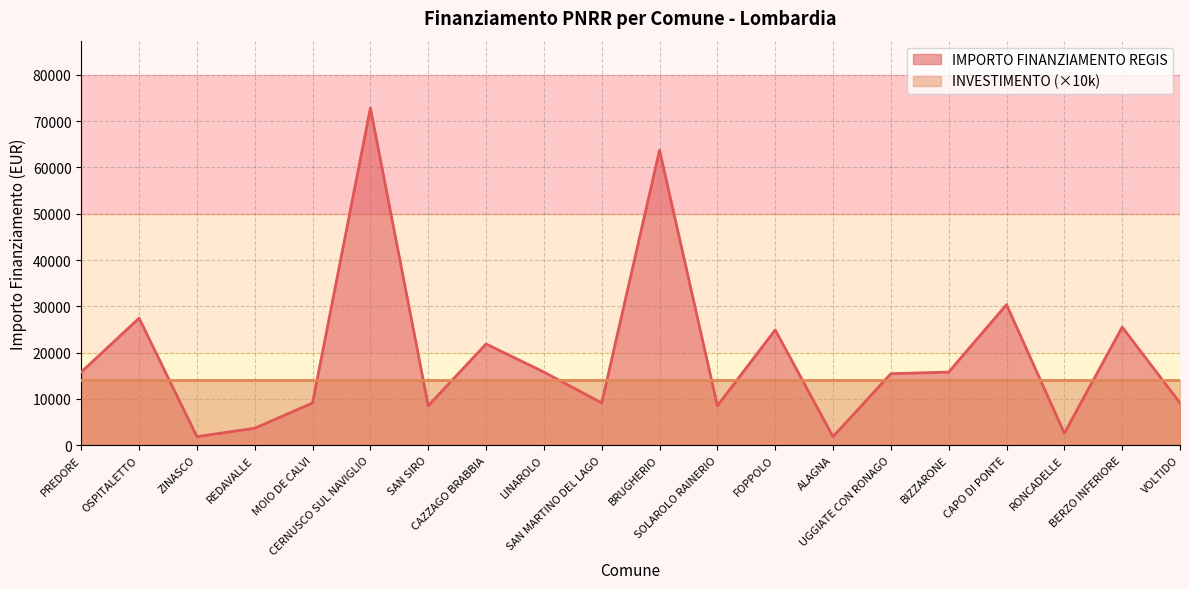

What is the sum of all values?

383520